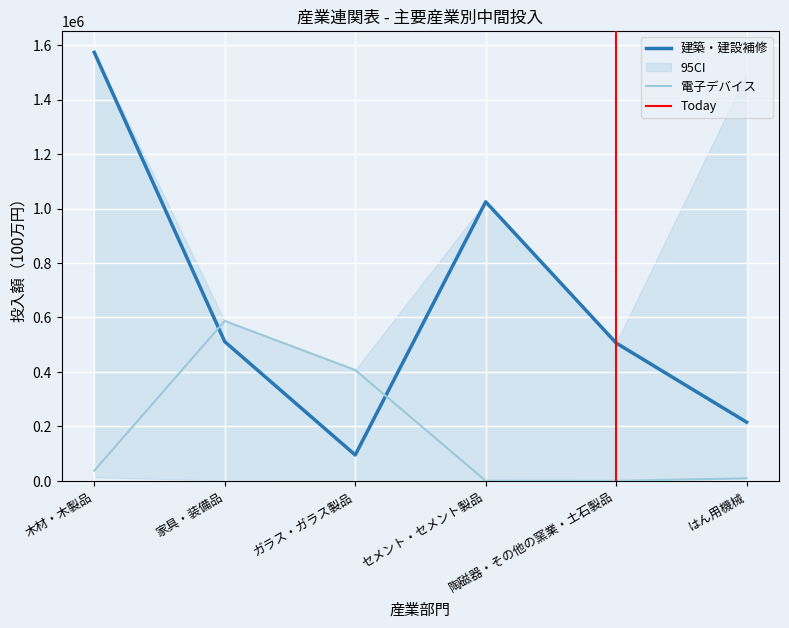

After their last crossing, which series has the higher values: 電子デバイス or 建築・建設補修?

建築・建設補修